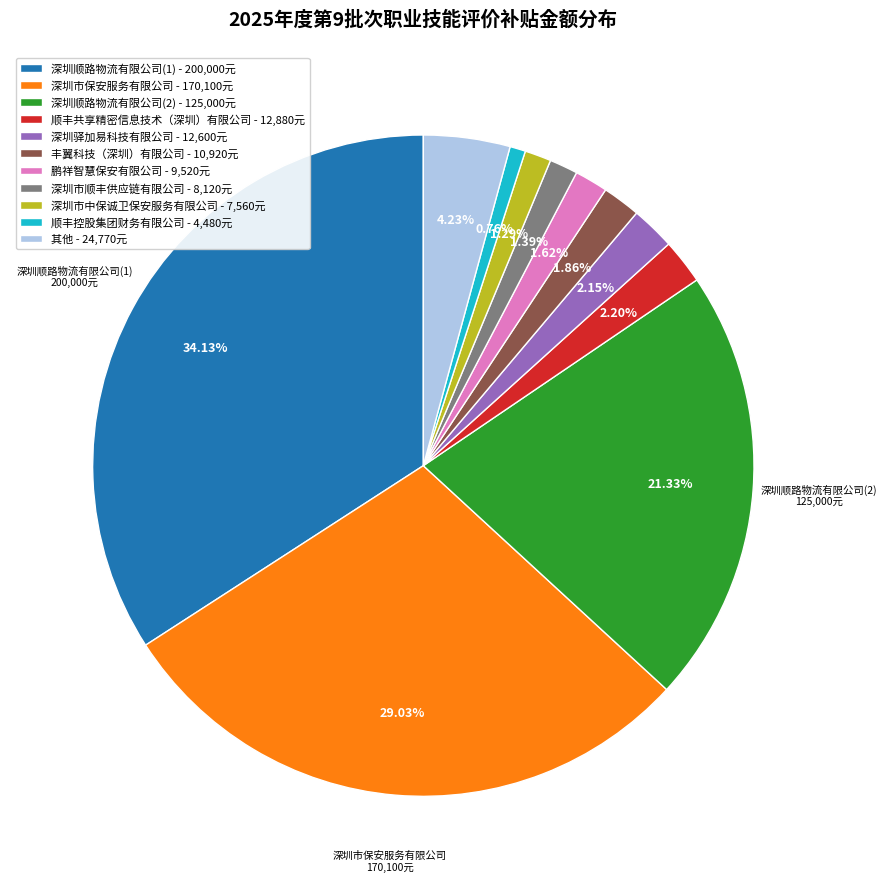

To the nearest percent, what is the average slice percentage?

9%